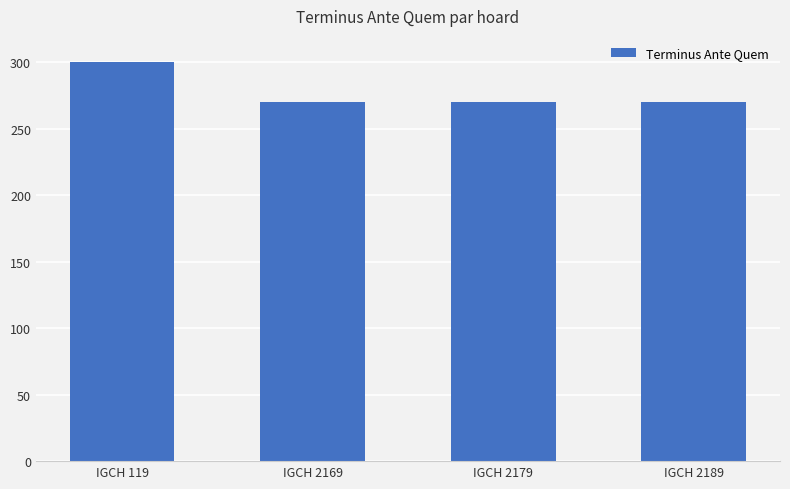

Which category has the highest value across all series?

IGCH 119